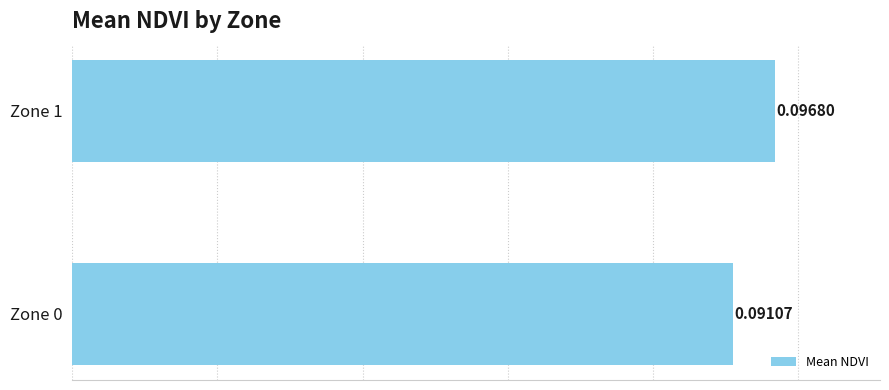

Between Zone 0 and Zone 1, which is larger?

Zone 1